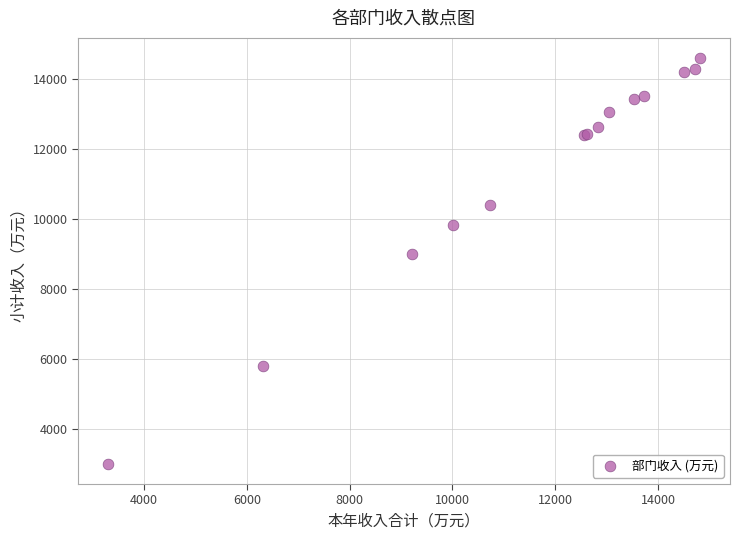

What Y value in the scatter plot is closest to 8801?

9004.7